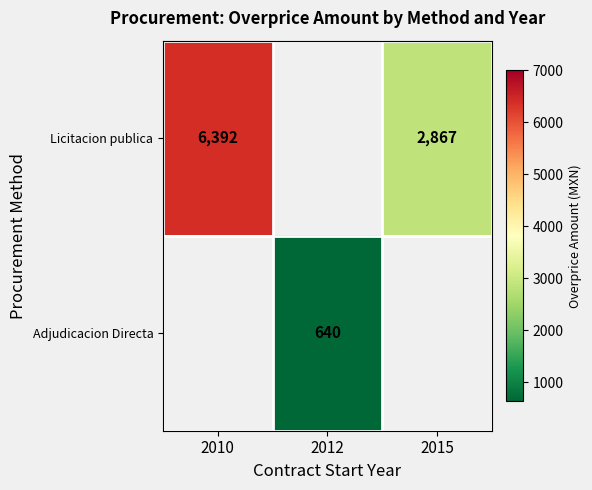

Which category has the lowest value across all series?

2012